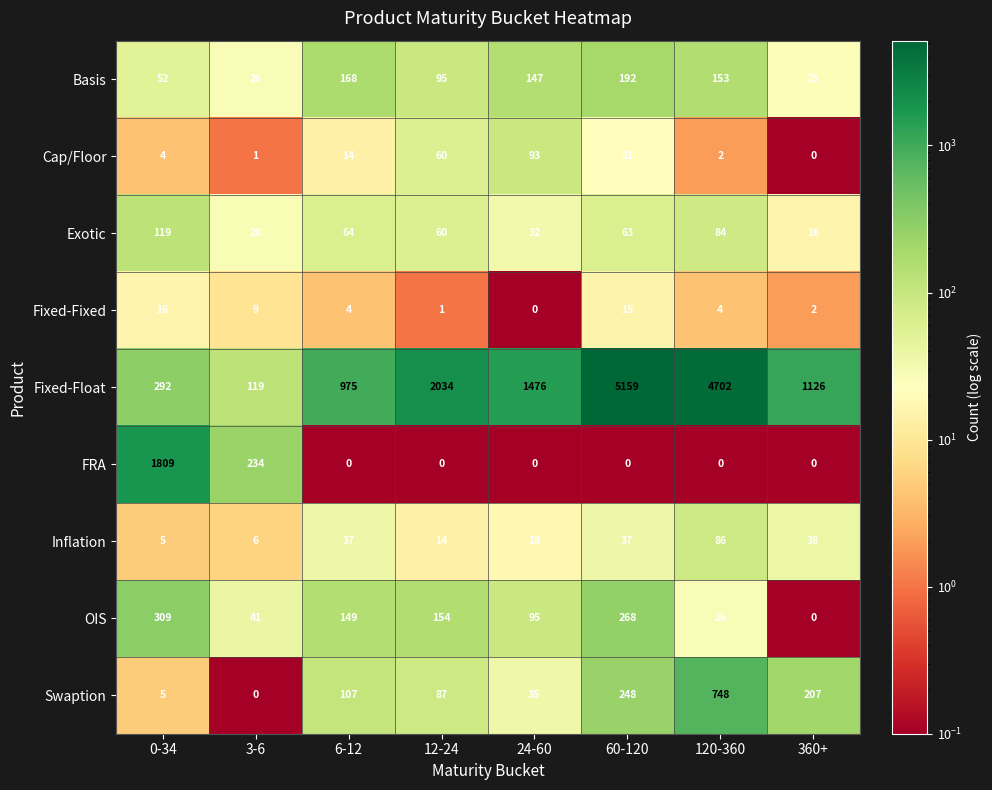

What is the spread (max minus min) of values at 12-24?

2034